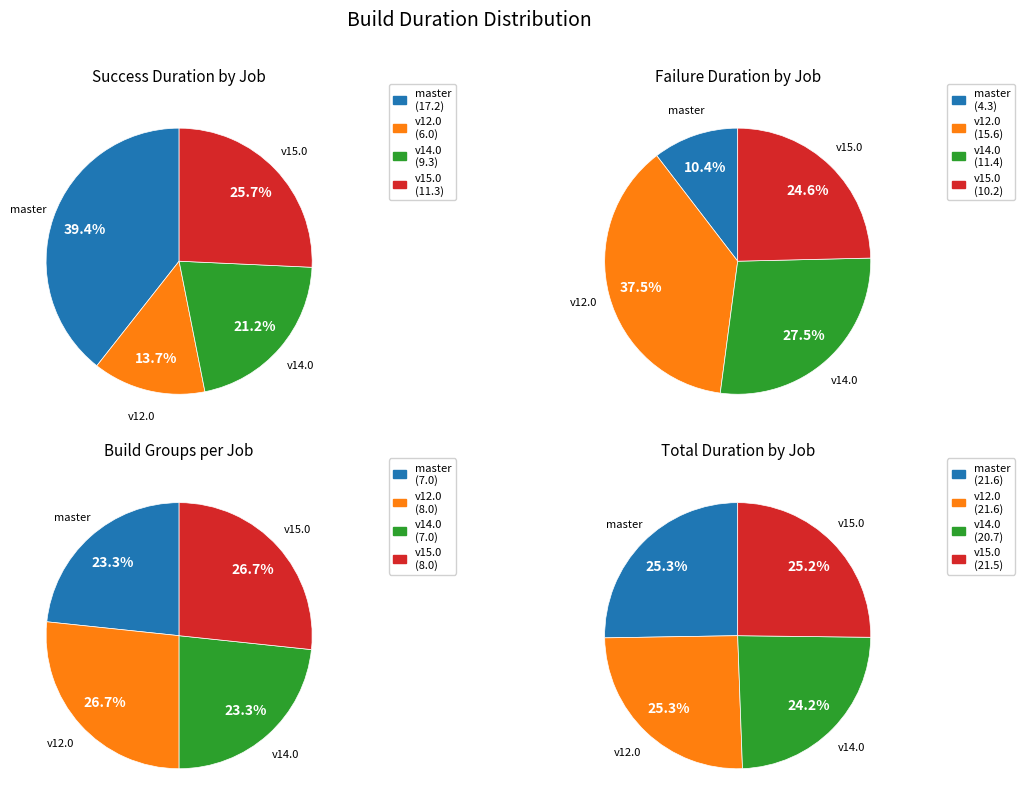

Count the number of slices in the pie.

4